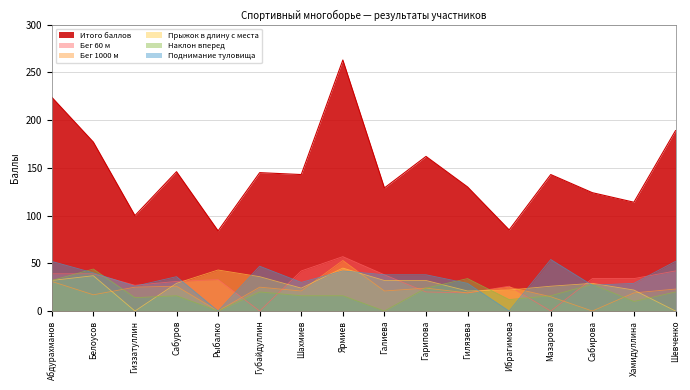

Reading left to right, extract all data points from this chart.

Бег 60 м: 39	39	27	31	33	0	42	57	38	20	19	26	0	34	34	42
Бег 1000 м: 31	17	25	26	0	25	21	53	21	24	19	25	15	0	19	23
Прыжок в длину с места: 32	37	0	29	43	36	24	45	32	32	21	22	26	29	22	0
Наклон вперед: 32	44	14	16	0	20	16	16	0	24	34	12	16	28	10	20
Поднимание туловища: 52	40	26	36	0	47	30	42	38	38	29	0	54	27	29	52
Итого баллов: 224	177	100	146	84	145	143	263	129	162	130	85	143	124	114	189